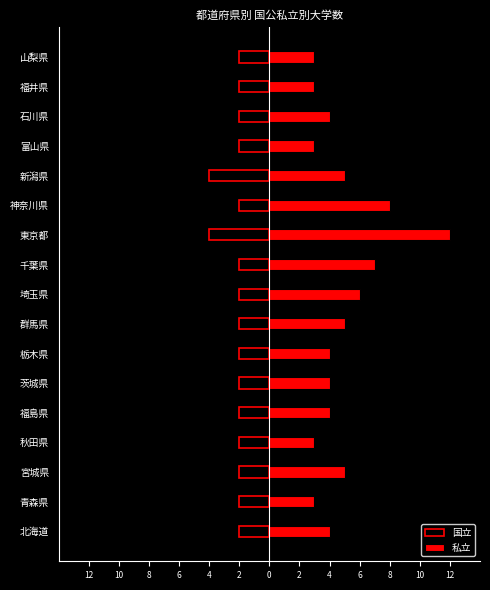

What is the difference between the maximum and minimum values in the 国立 series?

2